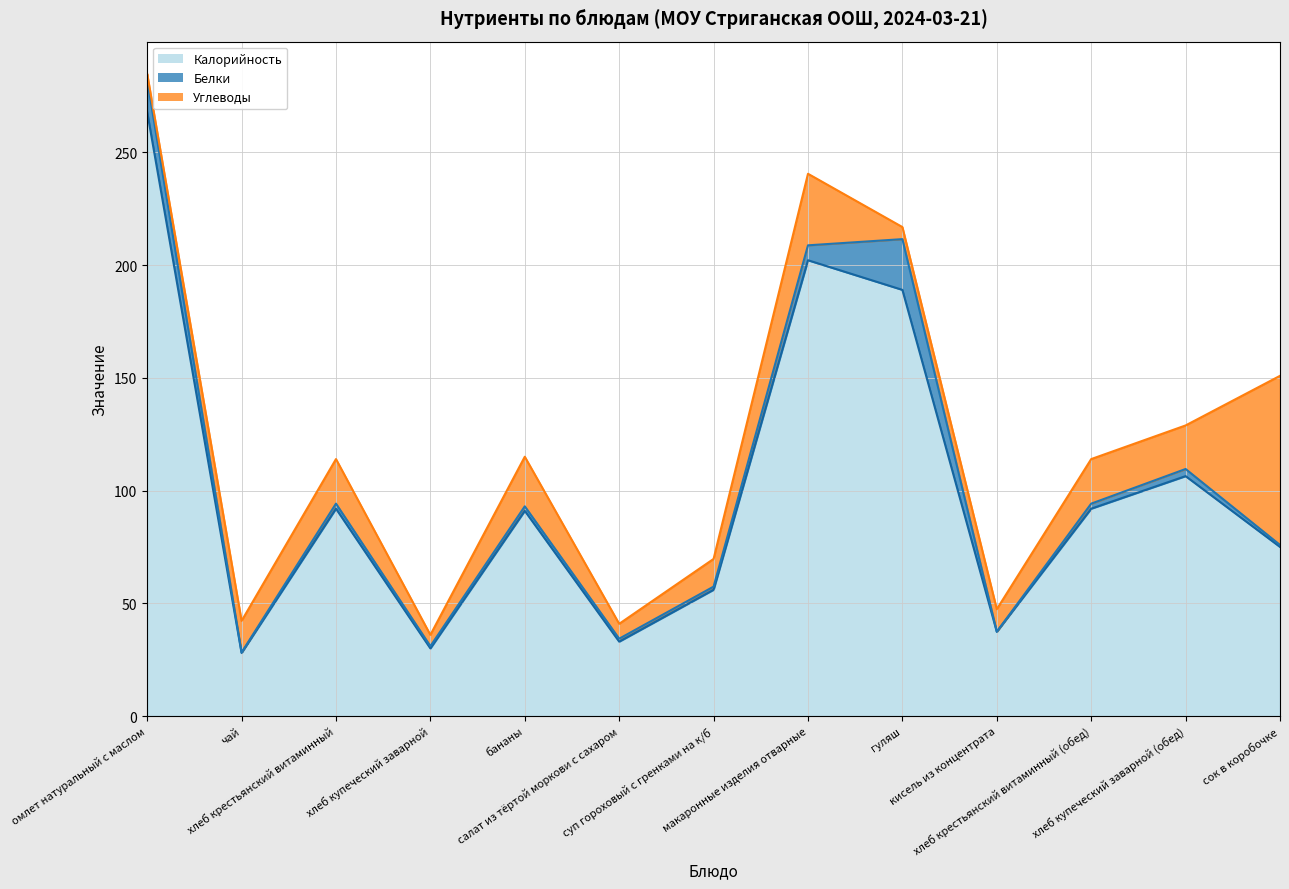

At how many categories does at least one series exceed 5?

13